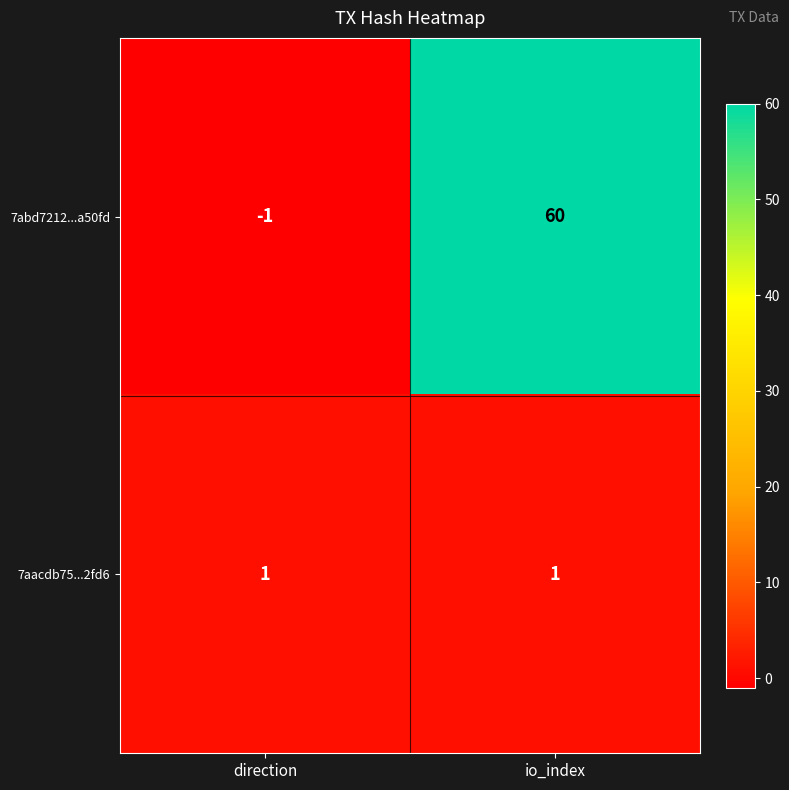

Rank the series by their average value, from lowest to highest.

7aacdb75...2fd6, 7abd7212...a50fd